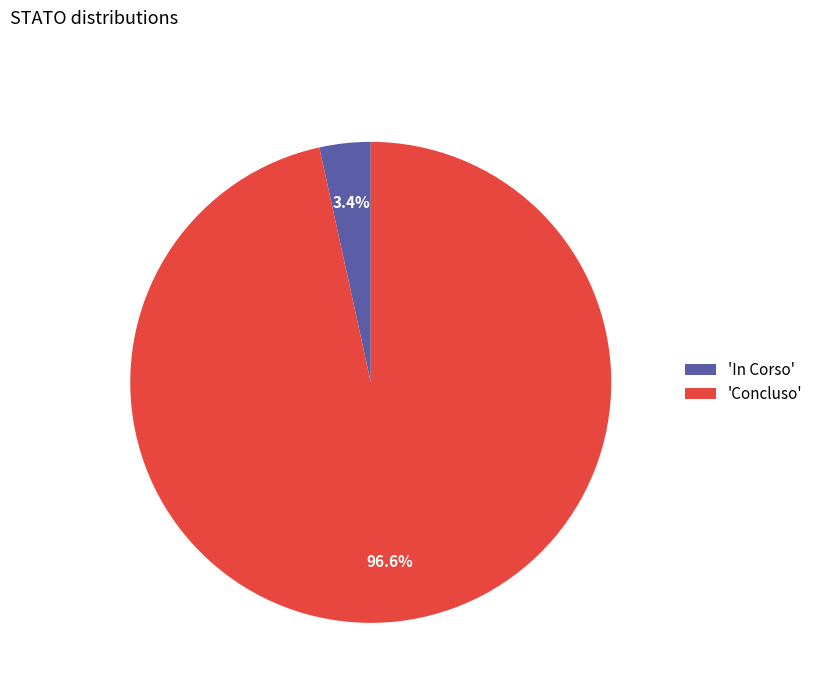

Which slice is the smallest?

'In Corso'